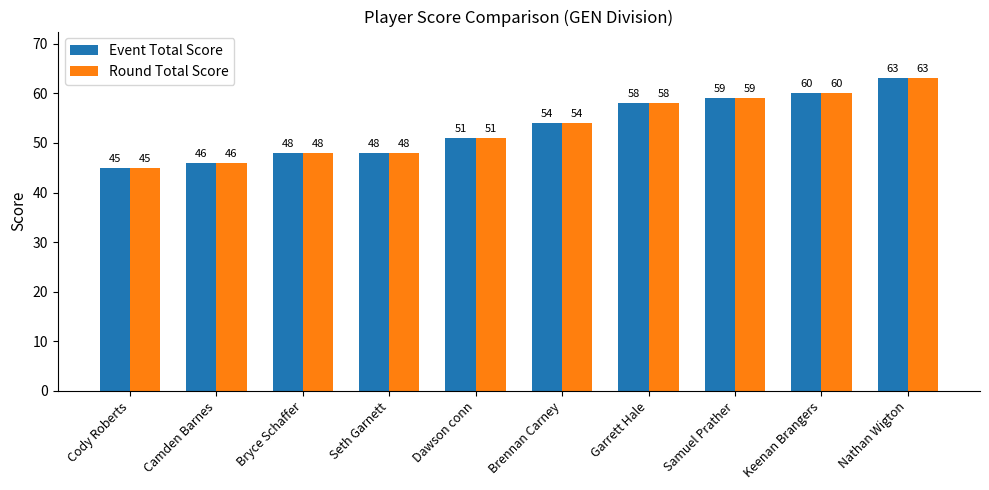

Is it true that Event Total Score equals 63 at Cody Roberts?

False